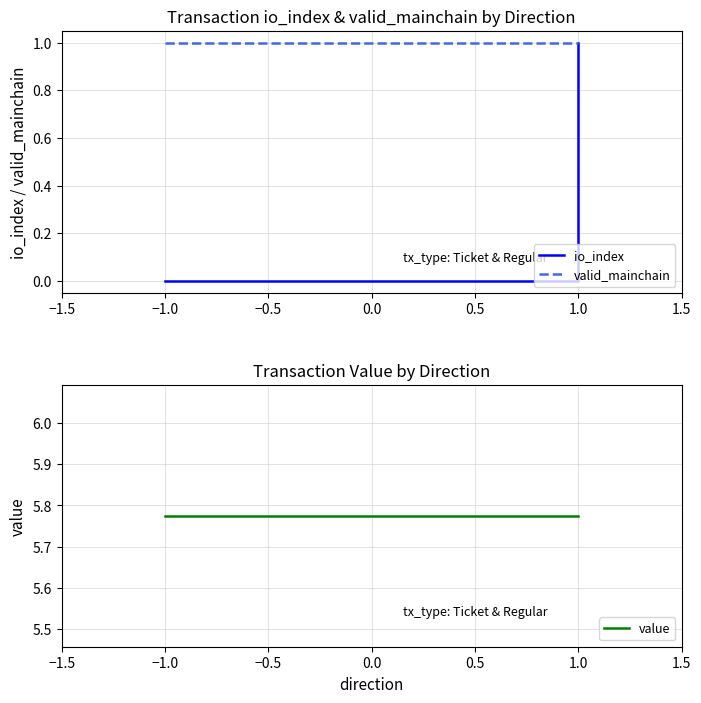

What position from the left is −0.5?

3